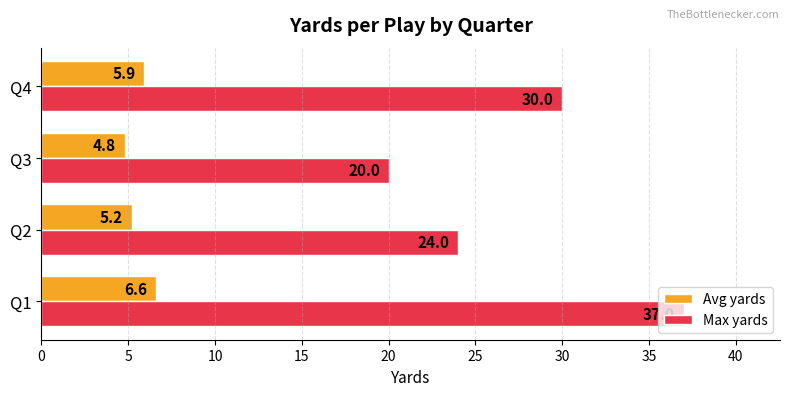

Is it true that Max yards equals 7.0 at Q3?

False